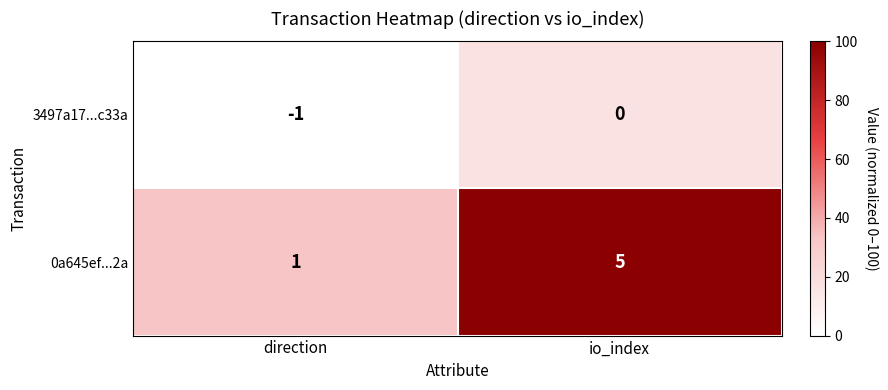

Which series has the largest total across all categories?

0a645ef...2a